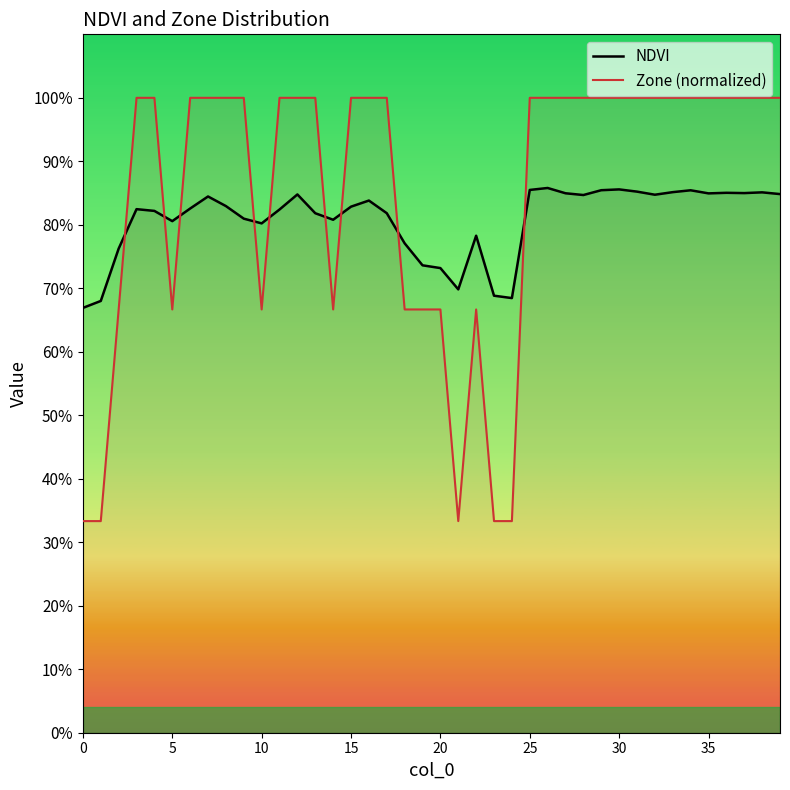

How many values in the Zone (normalized) series are below 1?

13